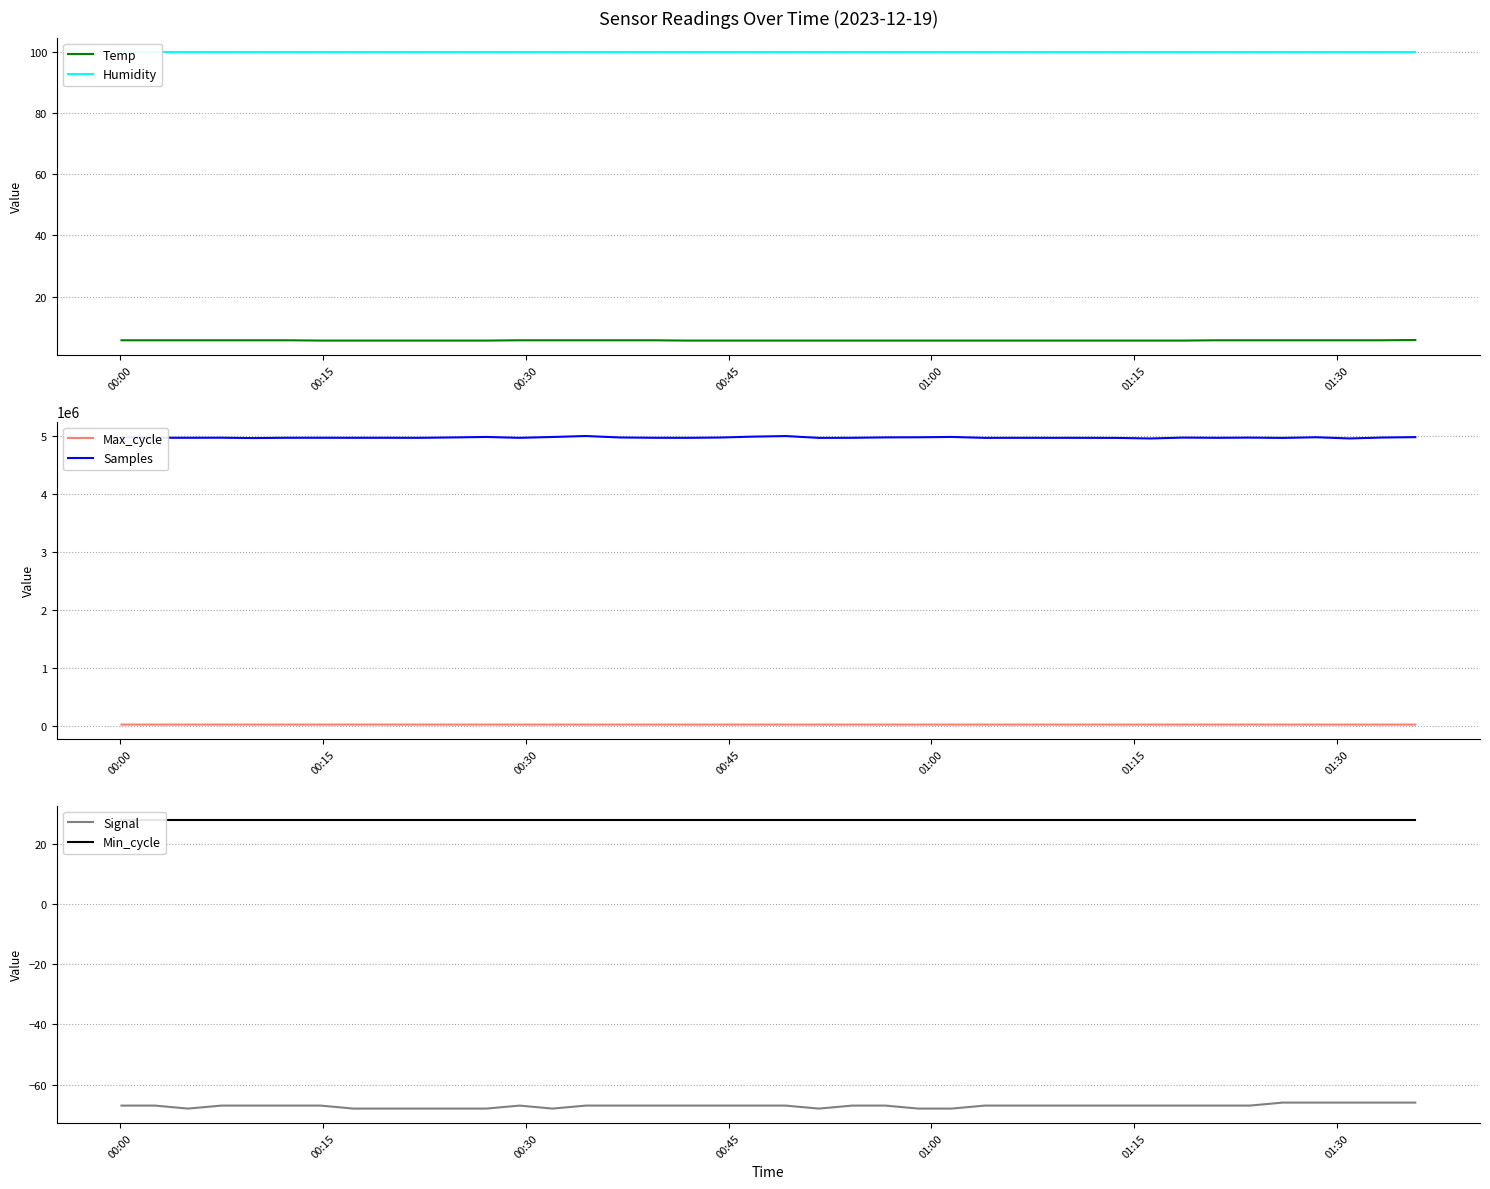

What is the minimum value for Samples?

4960645